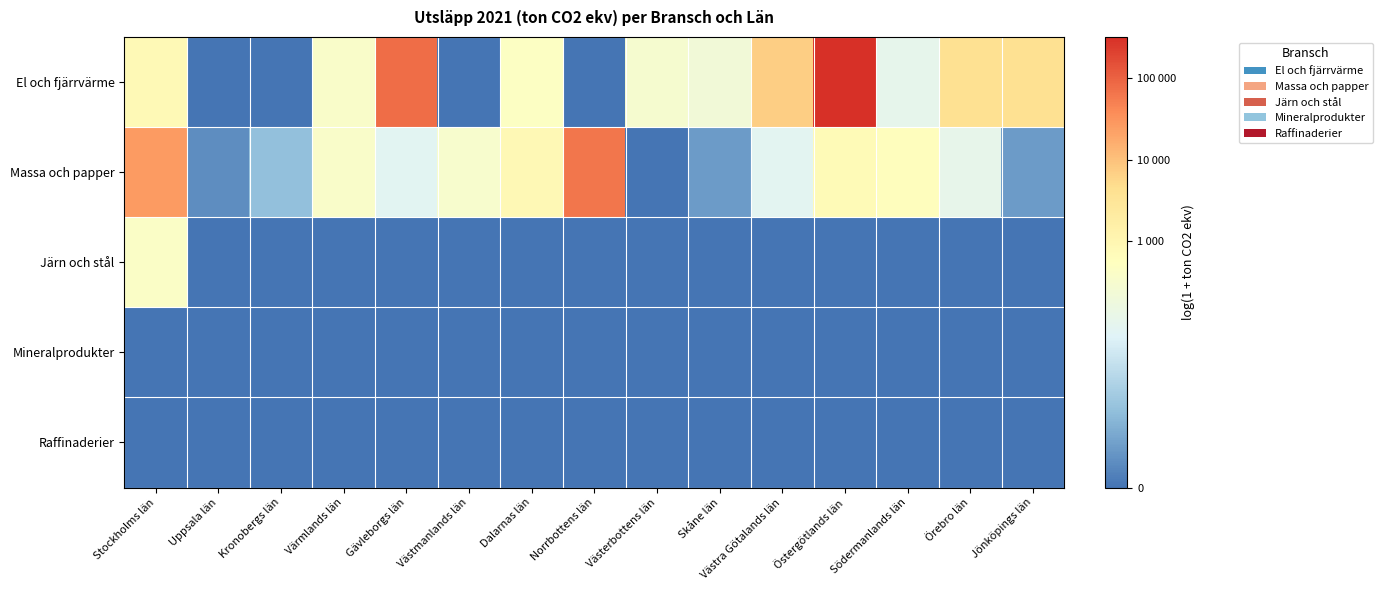

List the series in order of their peak value, highest first.

El och fjärrvärme, Massa och papper, Järn och stål, Mineralprodukter, Raffinaderier